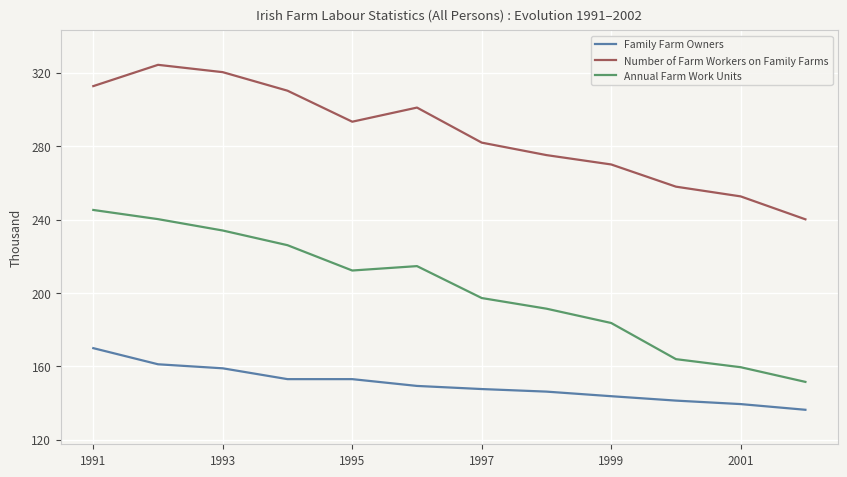

How many values in the Number of Farm Workers on Family Farms series are below 293?

6